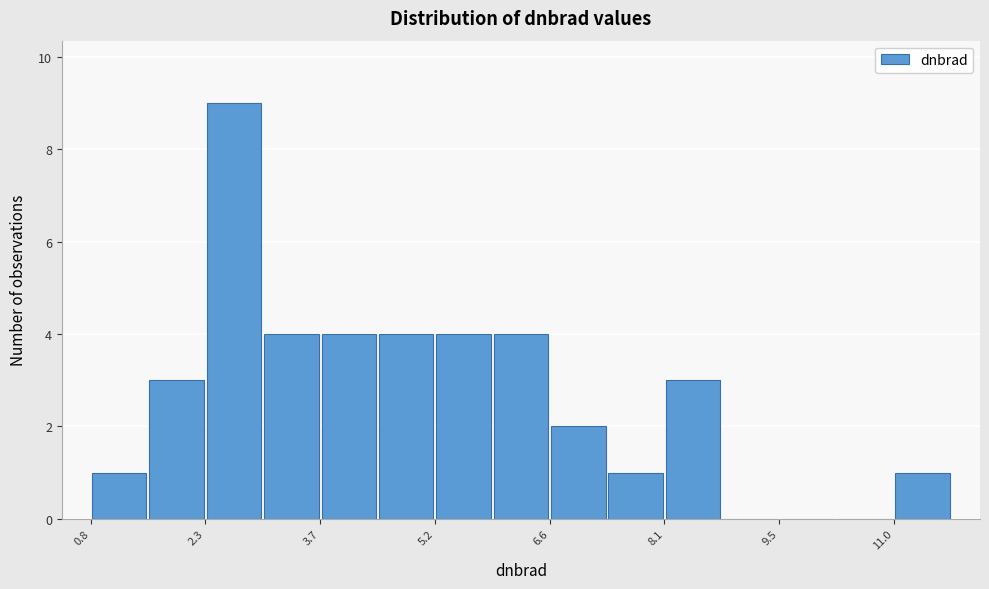

Around what value on the x-axis is the tallest bar? Give the approximate position of its centre, as read against the axis.

2.6